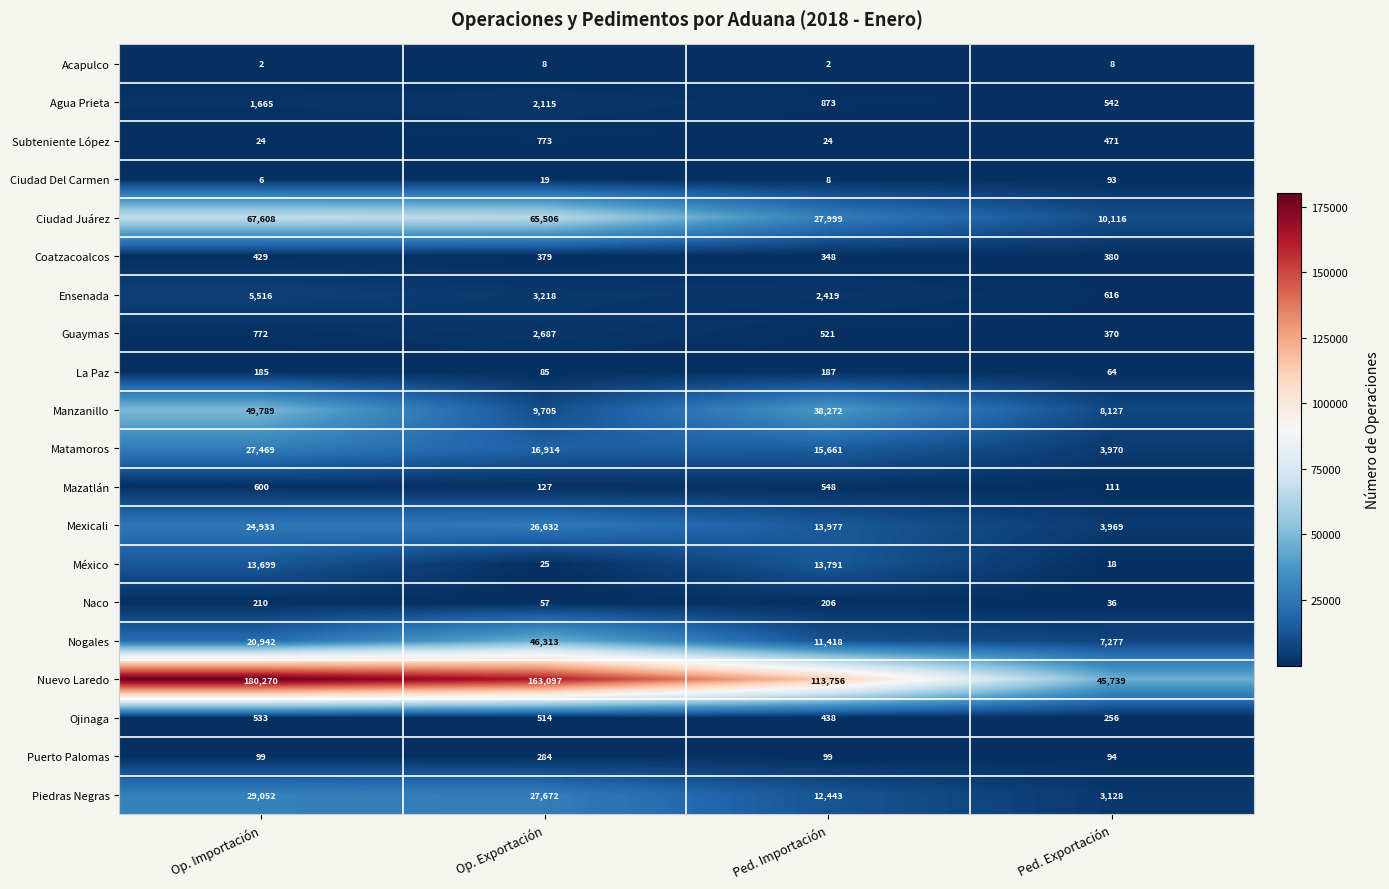

Is it true that Ensenada equals 2419 at Ped. Importación?

True